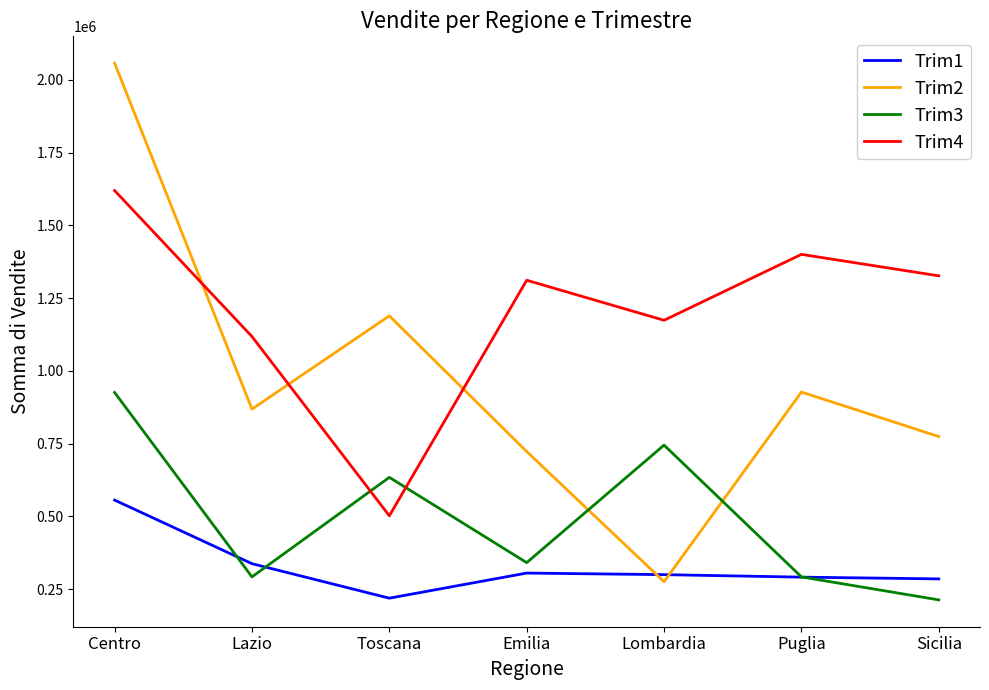

Does the chart display data point markers on the line(s)?

No